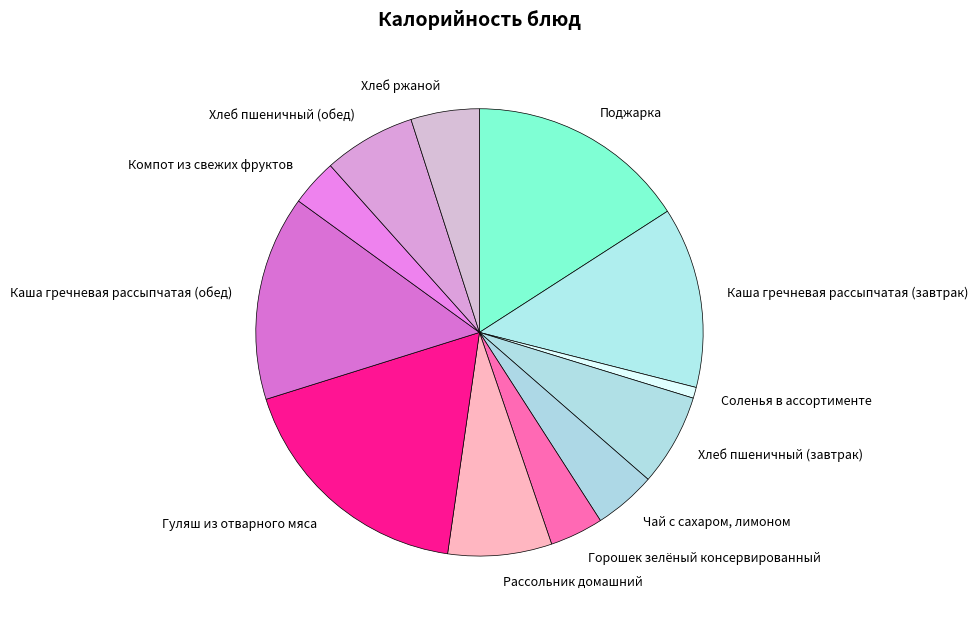

Combined, do Хлеб ржаной and Соленья в ассортименте account for over 50%?

No